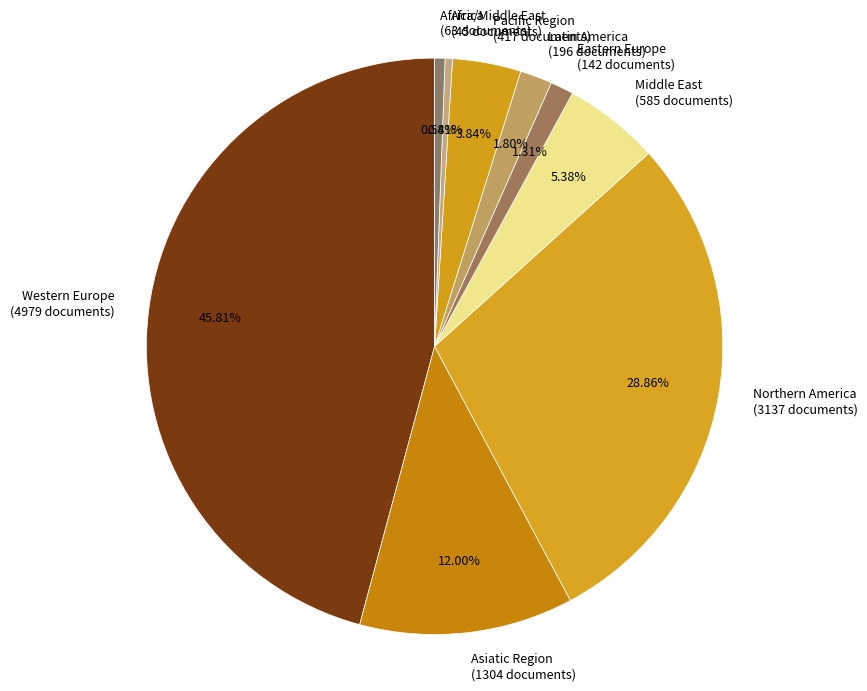

Does any single category account for the majority?

No